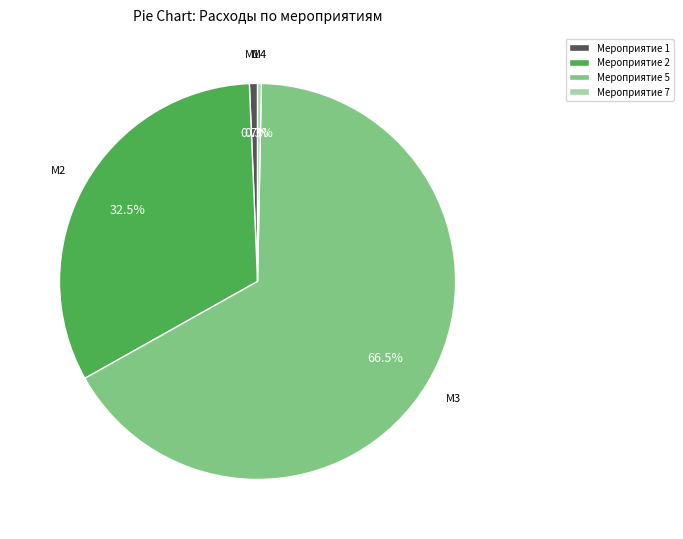

Does Мероприятие 2 represent more than half of the total?

No